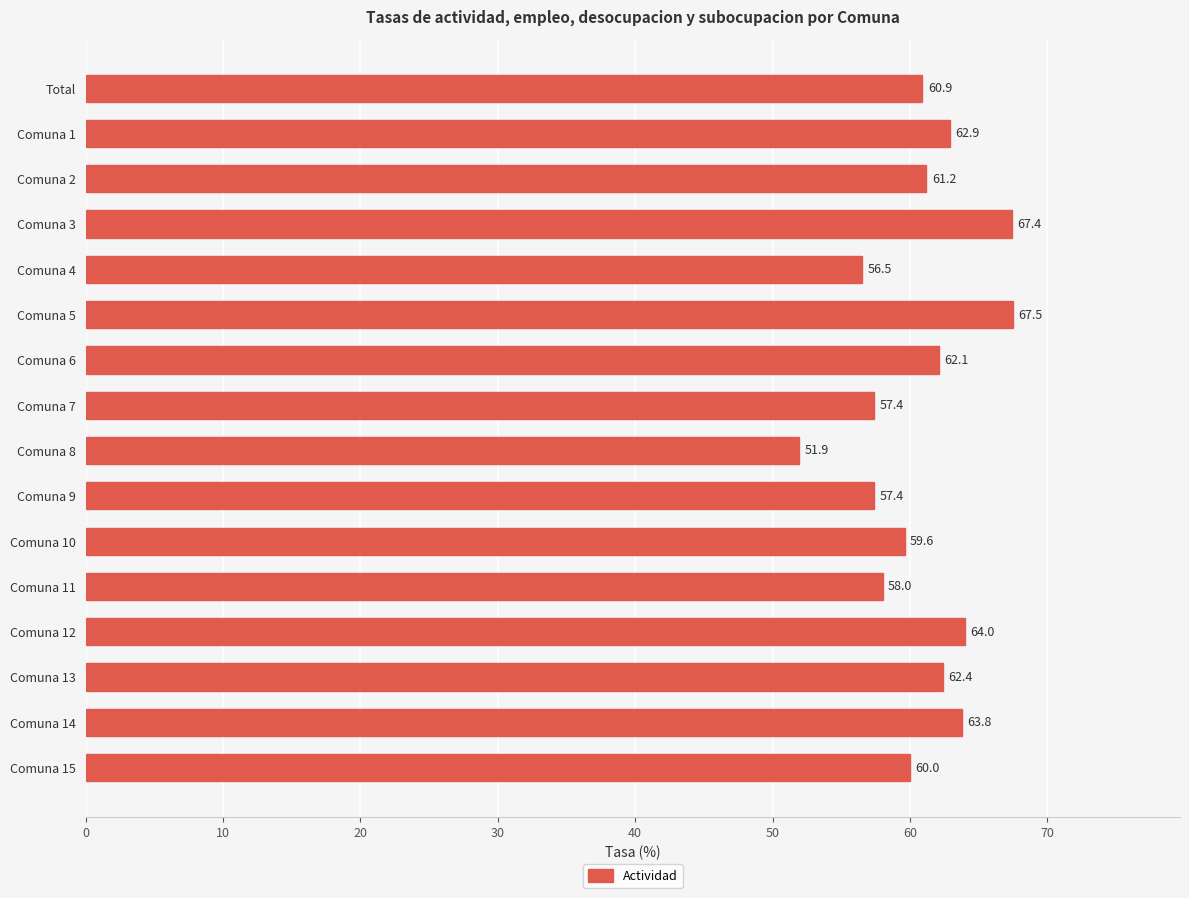

What is the label of the 12th bar from the bottom?

Comuna 4